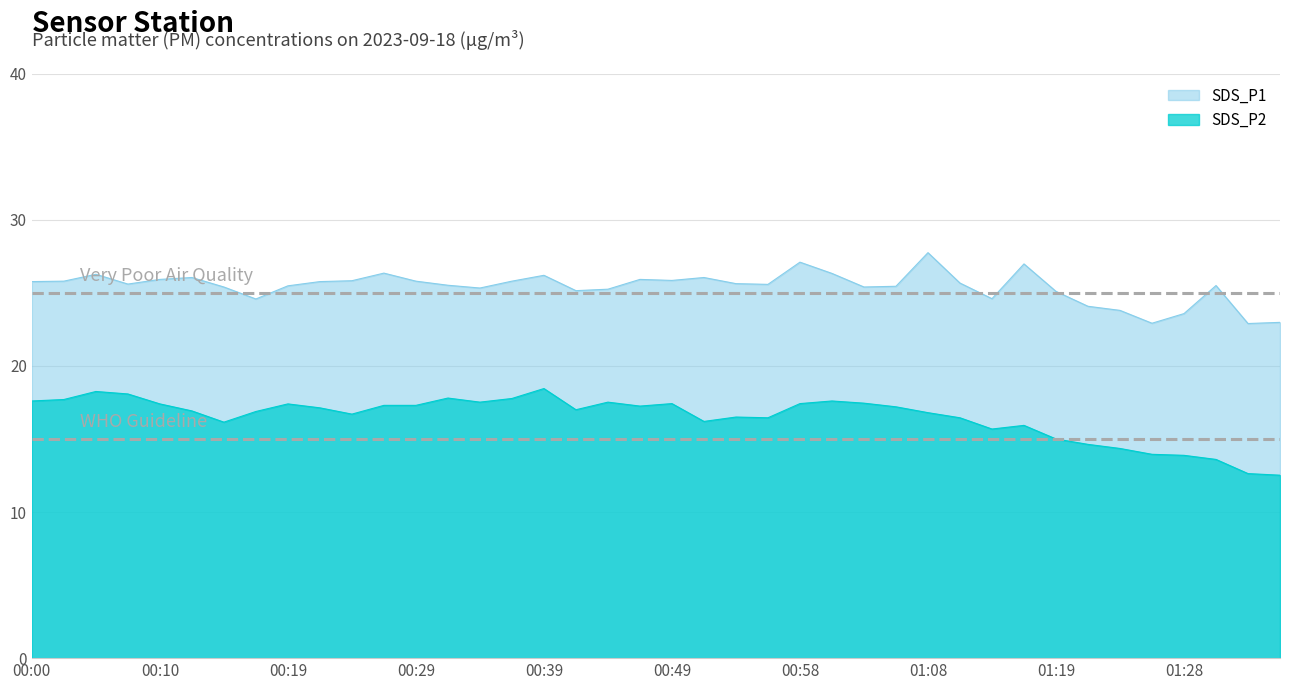

What is the difference between the second highest and minimum values in the SDS_P1 series?

4.2